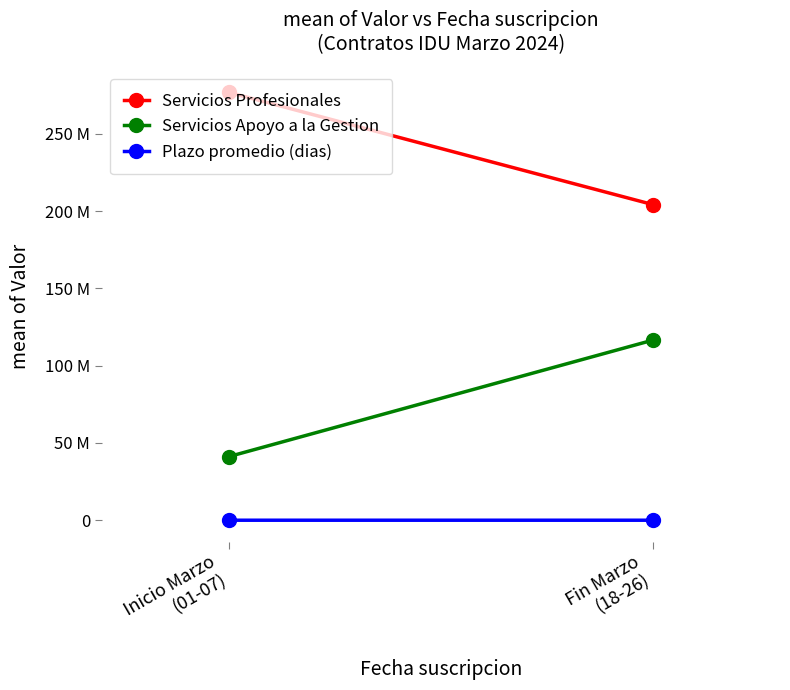

What is the total value across all series at Fin Marzo
(18-26)?

320781633